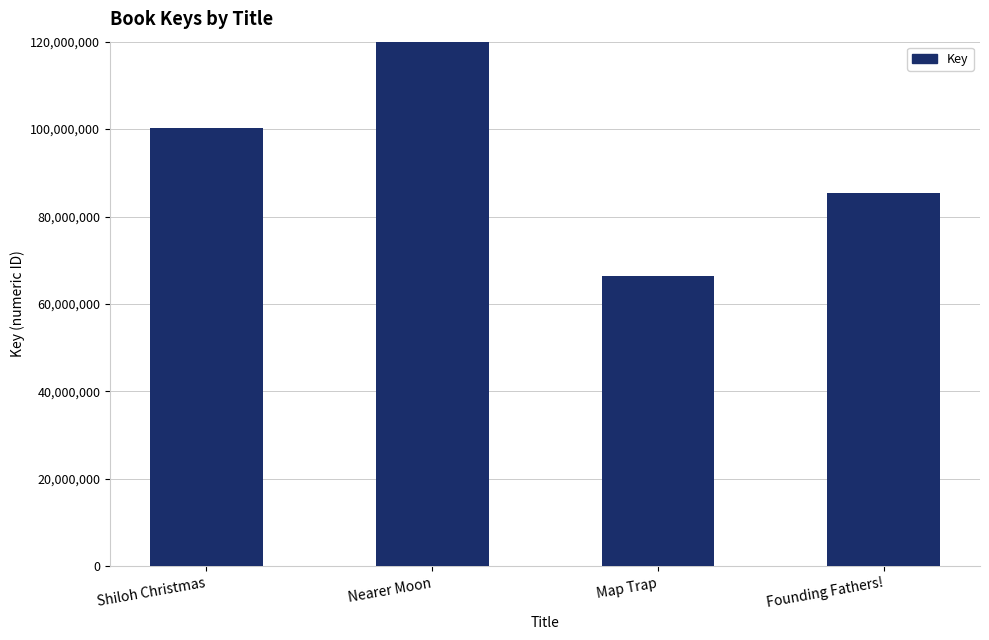

List the labels in order of value, smallest first.

Map Trap, Founding Fathers!, Shiloh Christmas, Nearer Moon